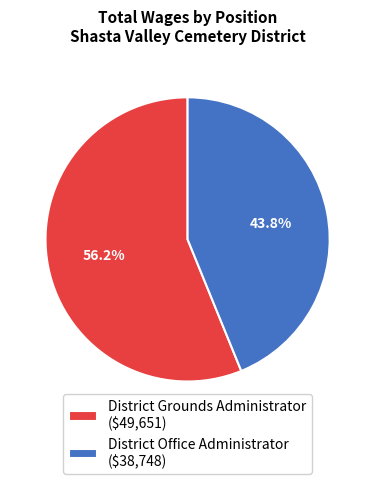

What percentage is the District Office Administrator slice, to the nearest percent?

44%